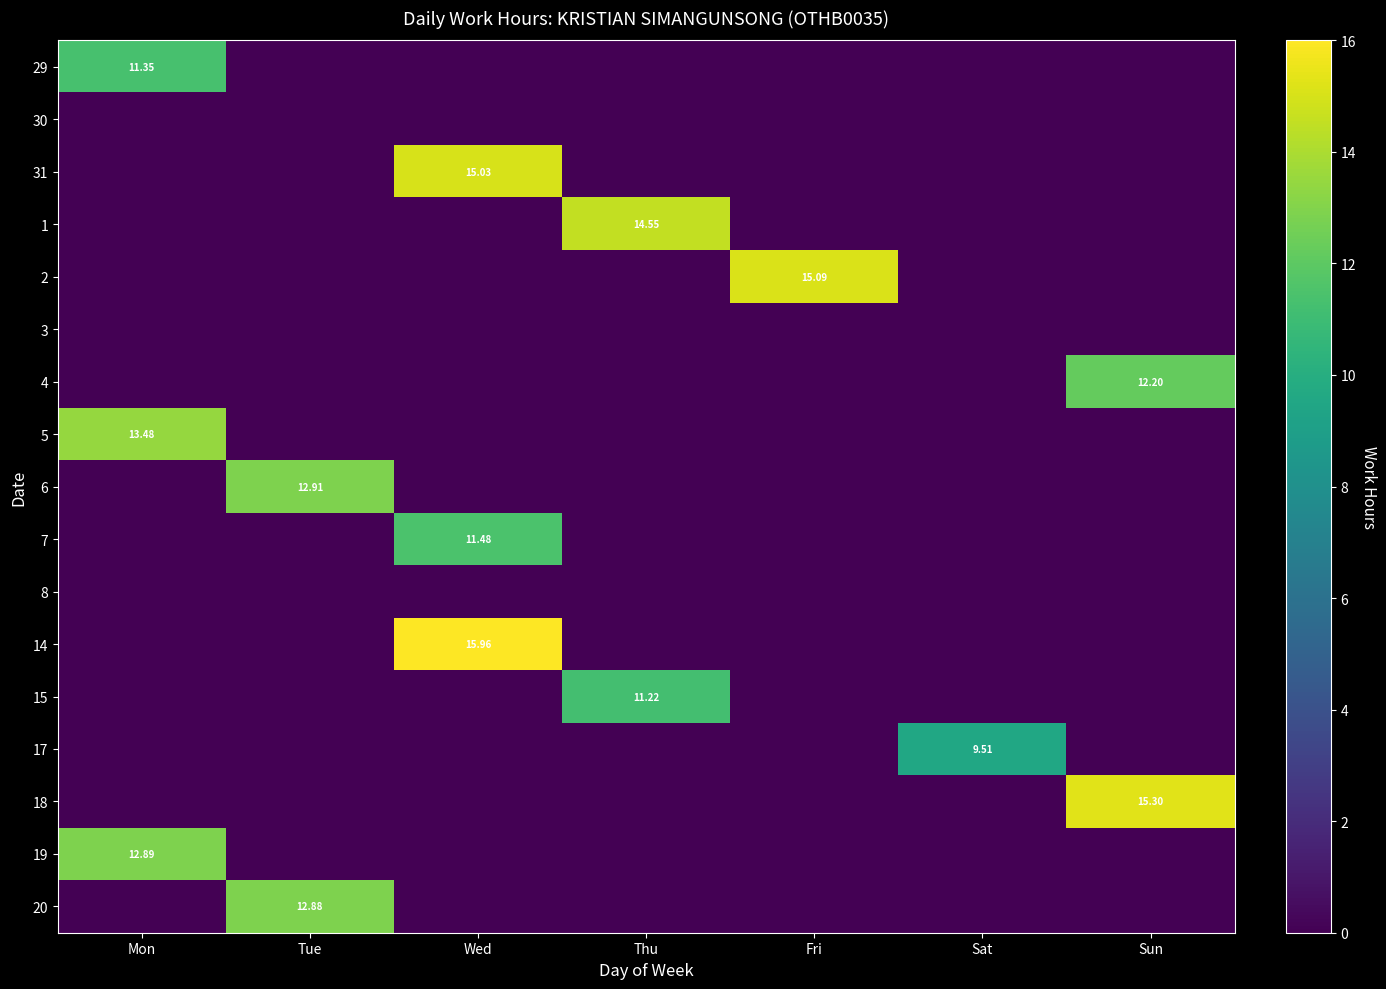

Which series has the largest total across all categories?

14